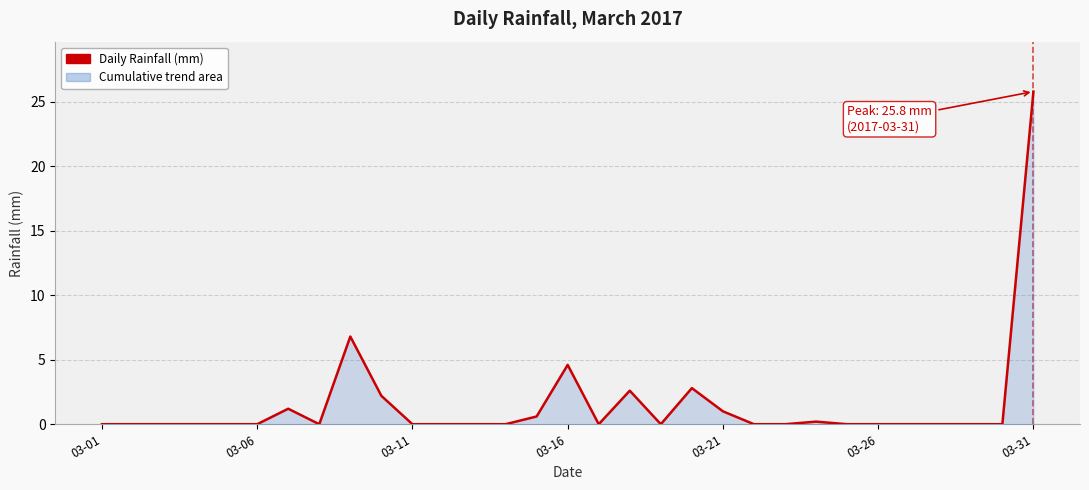

What is the maximum value shown in the chart?

25.8